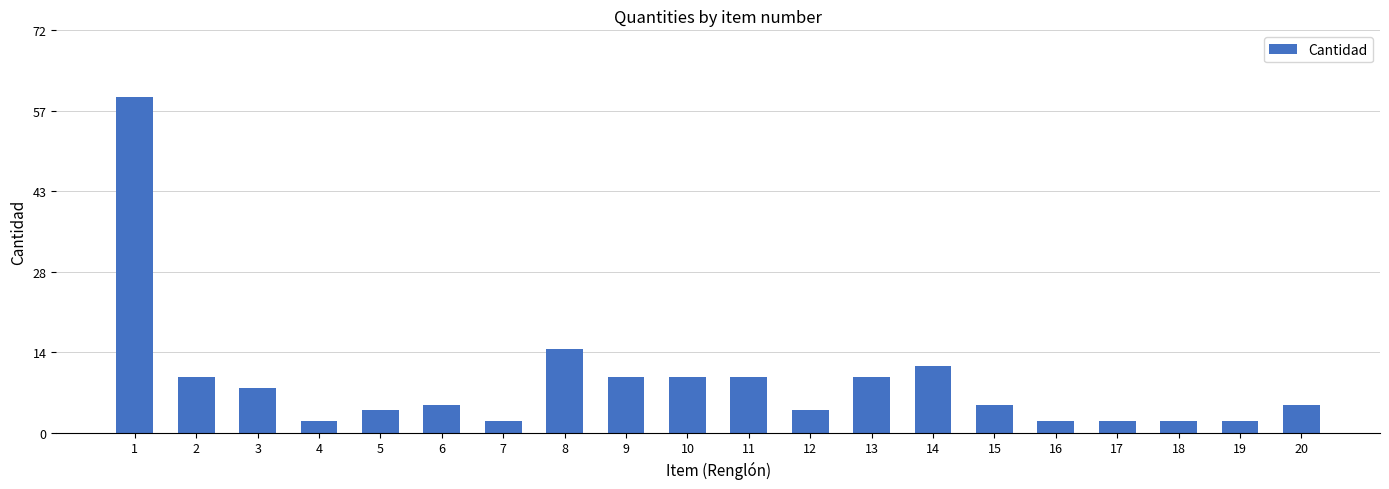

Which label corresponds to the smallest value in the chart?

4